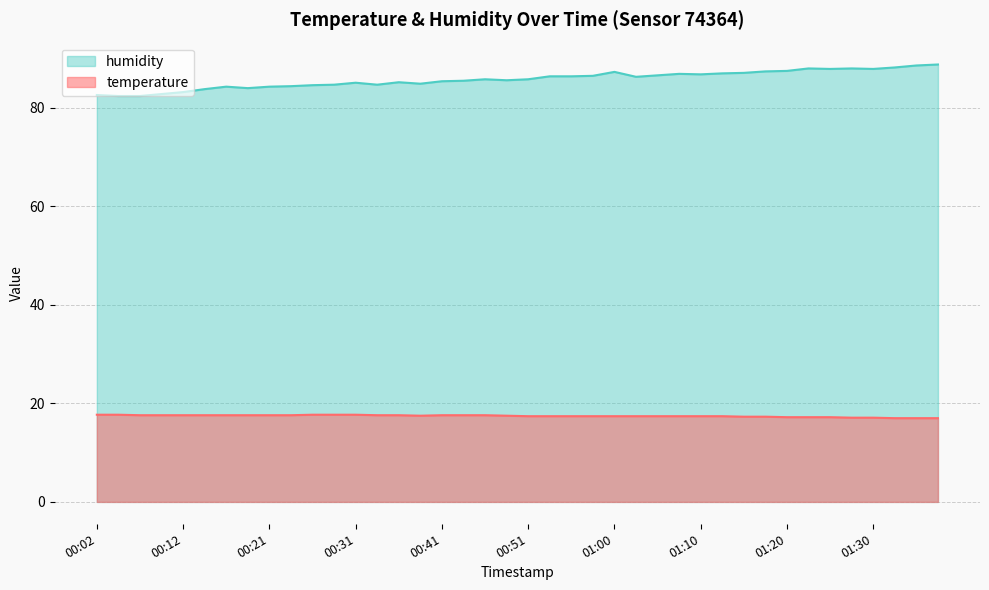

Is it true that humidity equals 125.9 at 01:15?

False